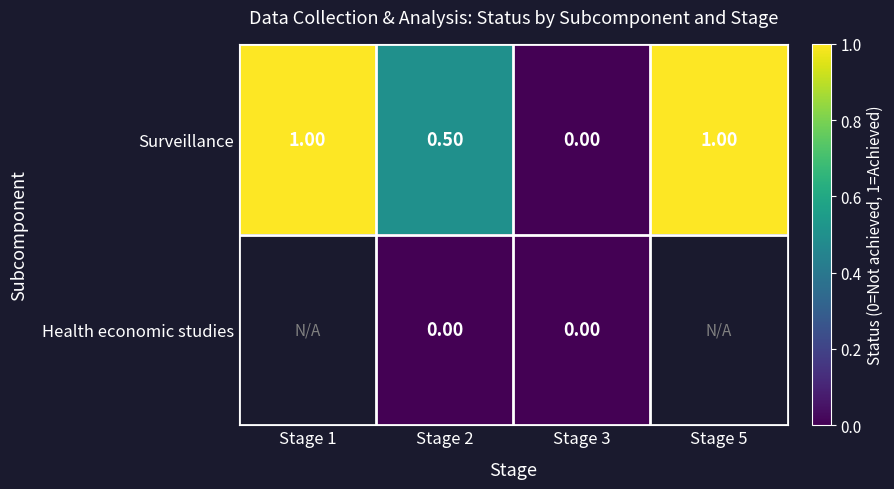

How many positive values does the Surveillance series have?

3